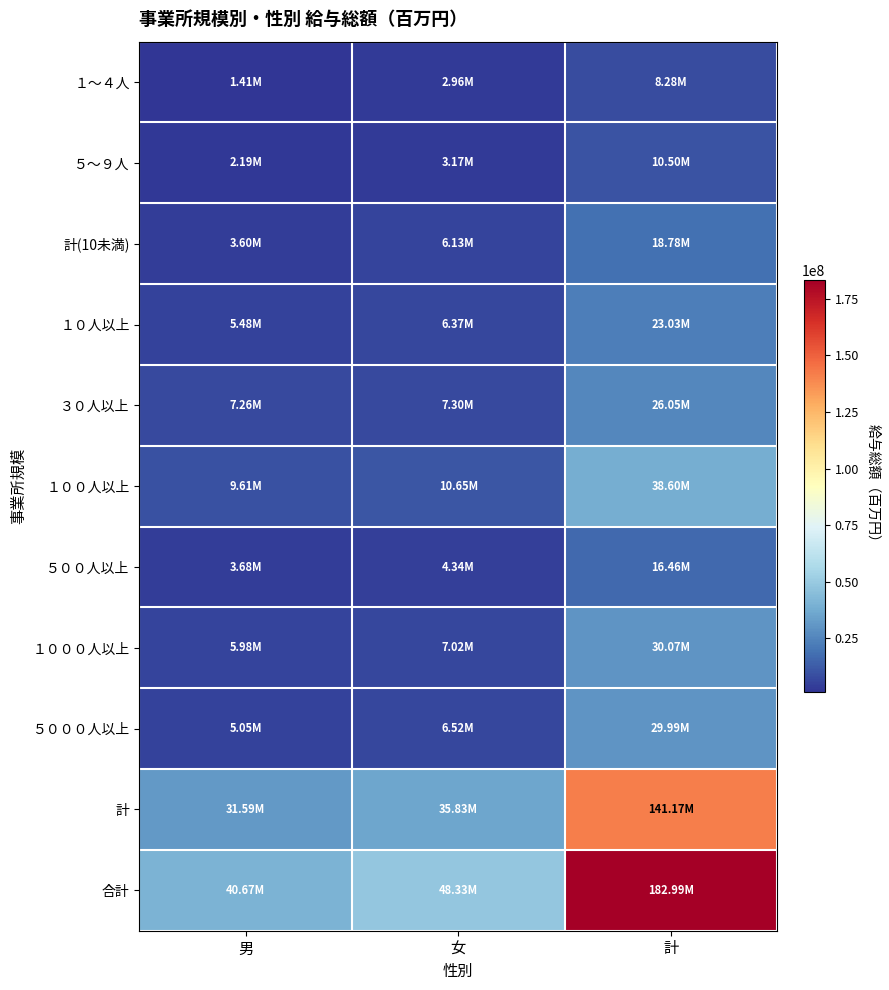

What is the difference between the highest and lowest values at 女?

45375062